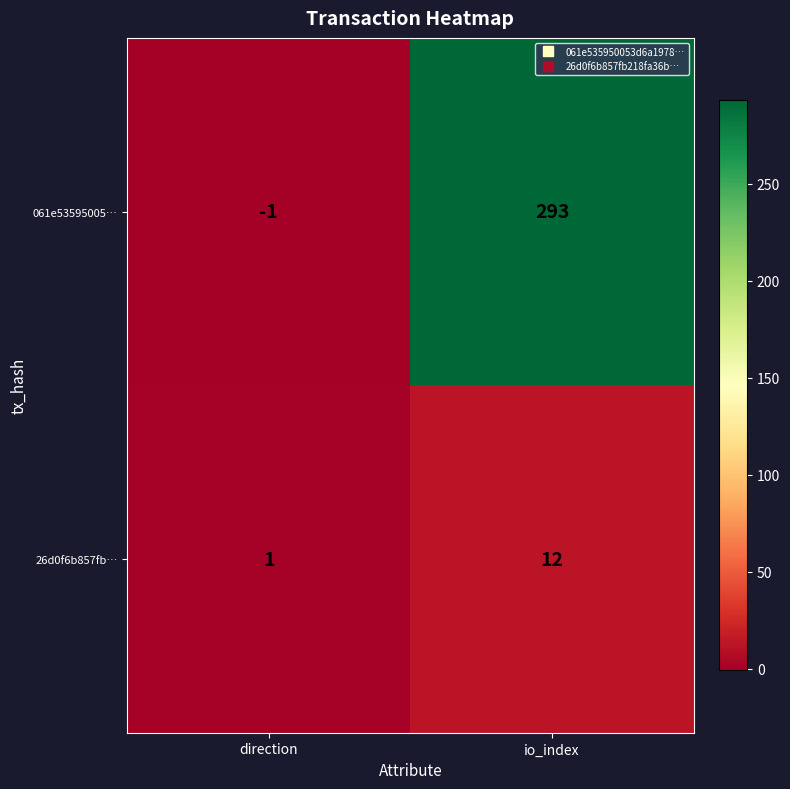

What is the difference between the maximum and minimum values in the 061e53595005… series?

294